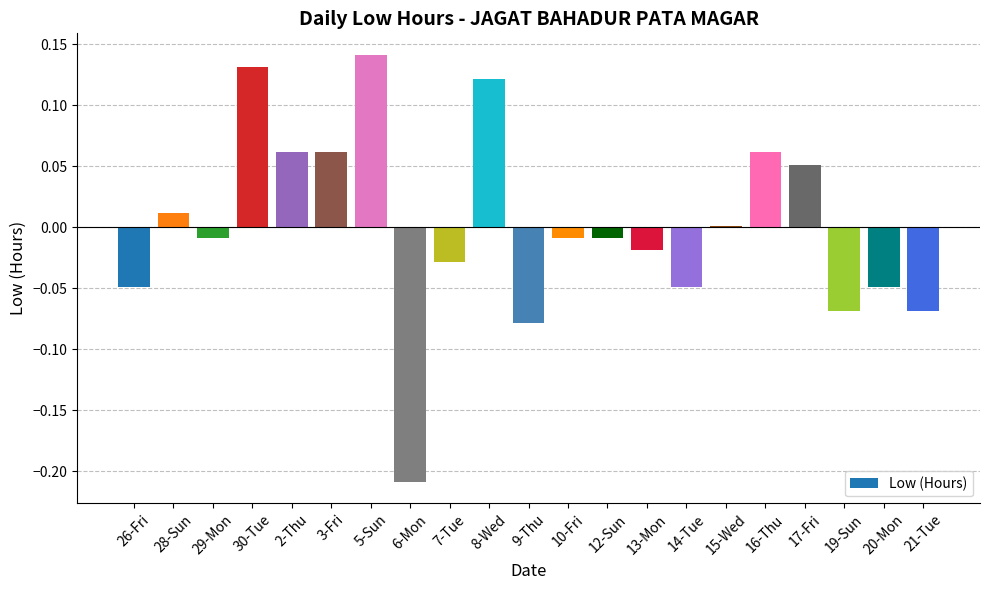

Which has a higher value, 28-Sun or 13-Mon?

28-Sun